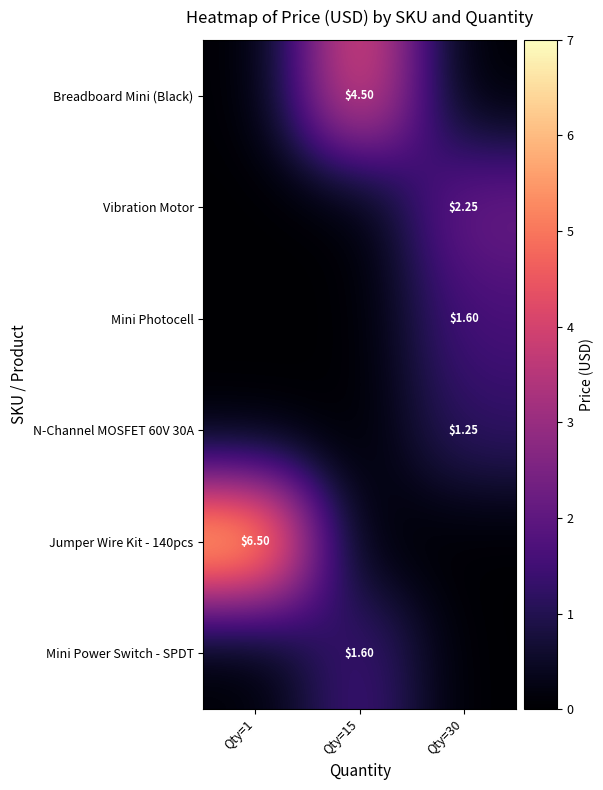

List the series in order of their peak value, lowest first.

row_3, row_2, row_5, row_1, row_0, row_4